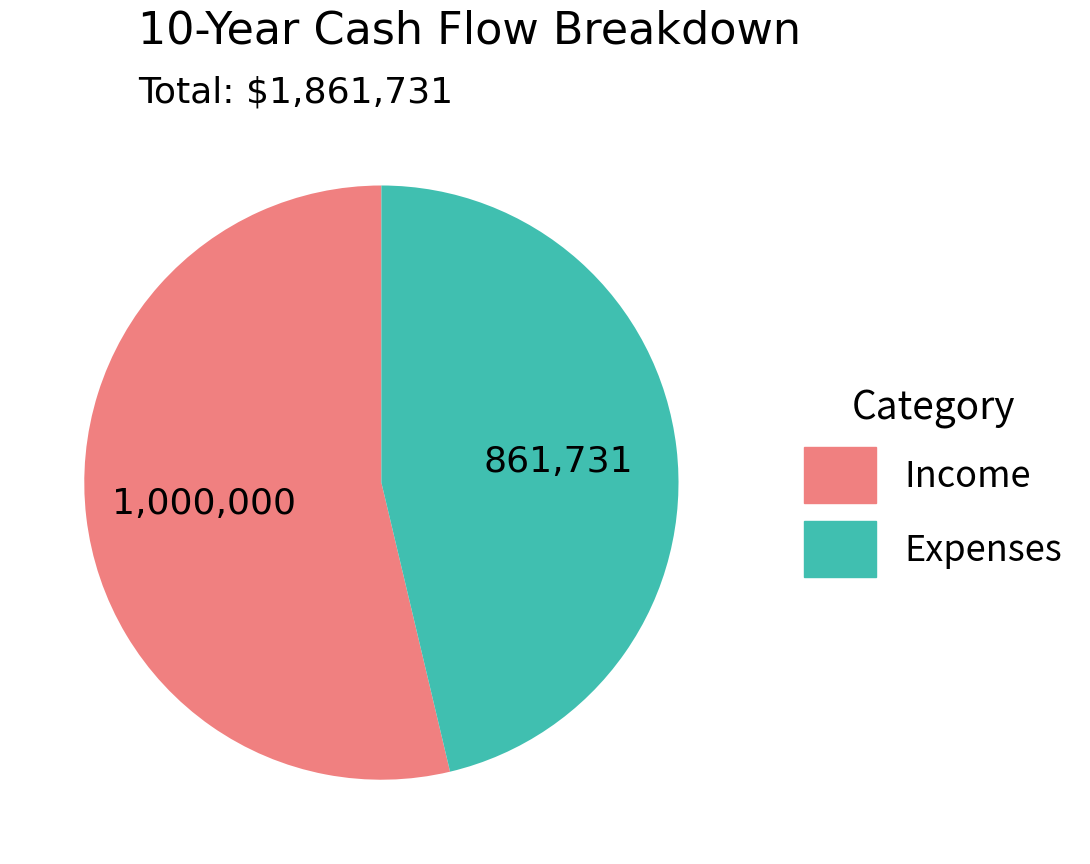

True or false: Income accounts for 54% of the total.

True